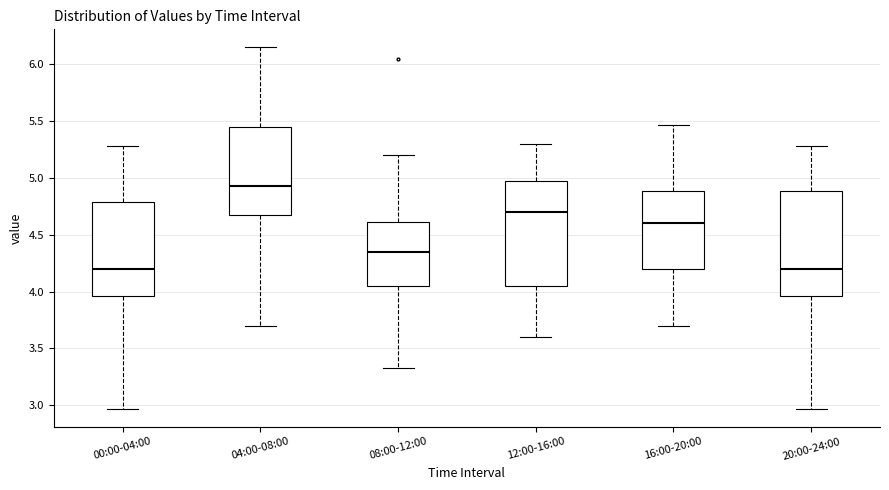

Which box has the highest median line?

04:00-08:00